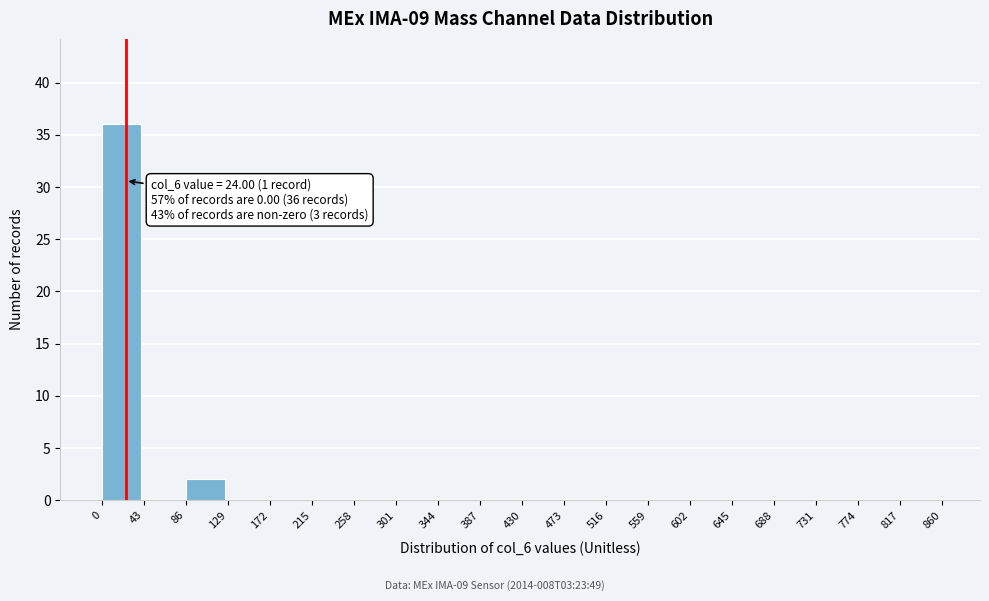

Reading right to left, transcribe all the data shown in this chart.

817=0	774=0	731=0	688=0	645=0	602=0	559=0	516=0	473=0	430=0	387=0	344=0	301=0	258=0	215=0	172=0	129=0	86=2	43=0	0=36